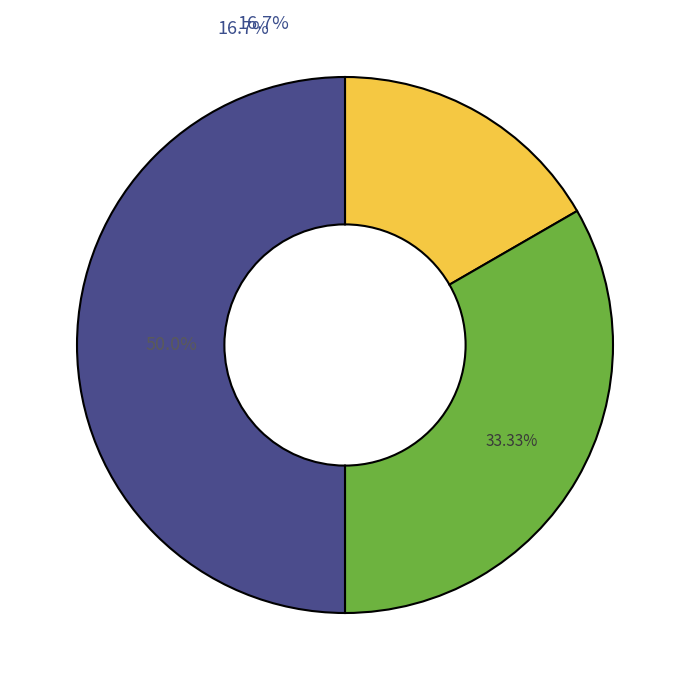

To the nearest percent, what portion does Суміщення represent?

33%